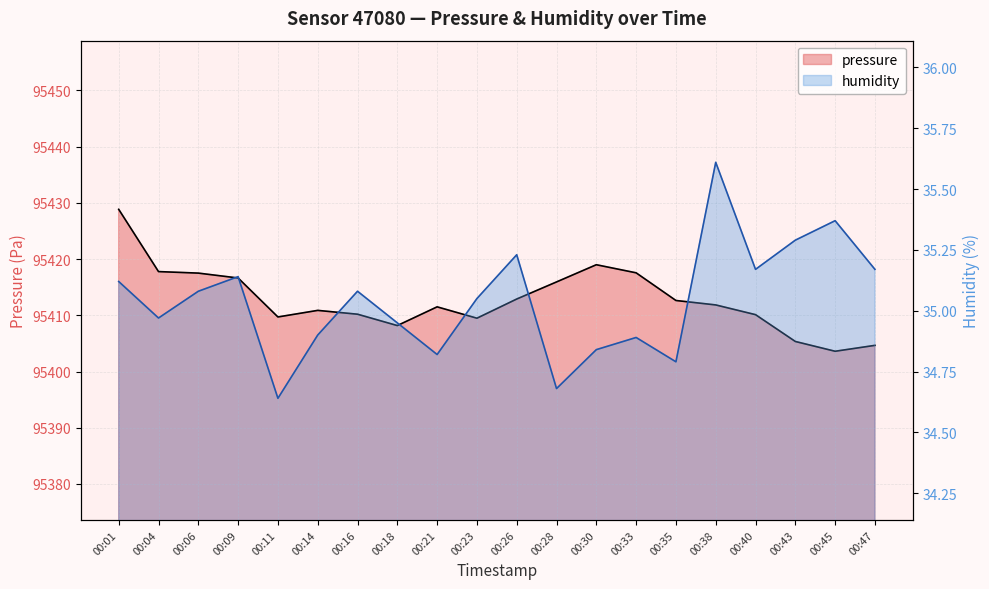

At which label does humidity first exceed 35?

00:01